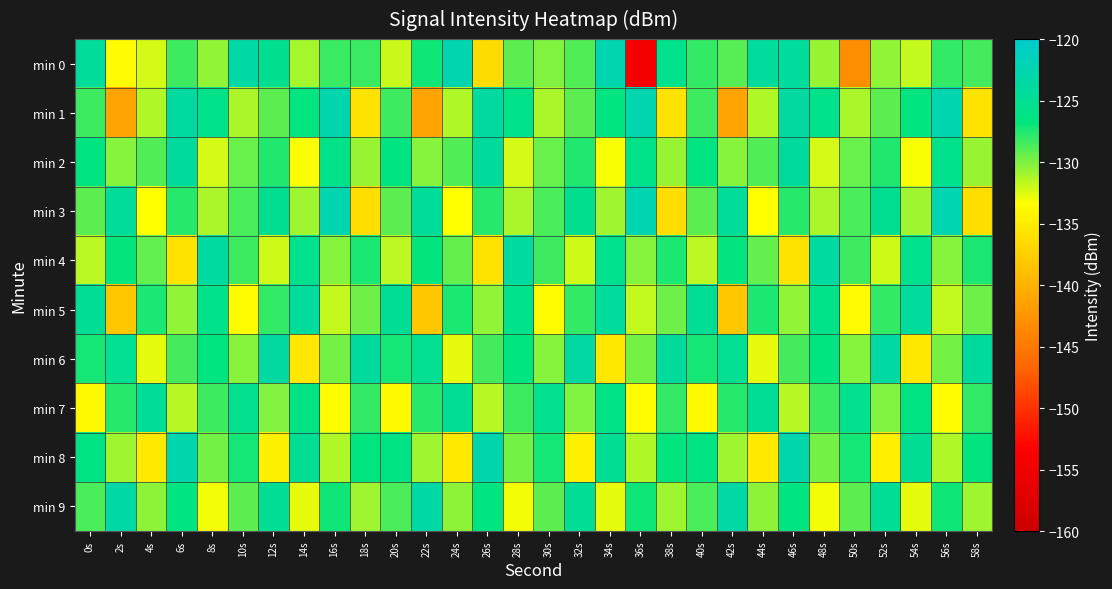

Which series changed the most between 8s and 16s?

min 3